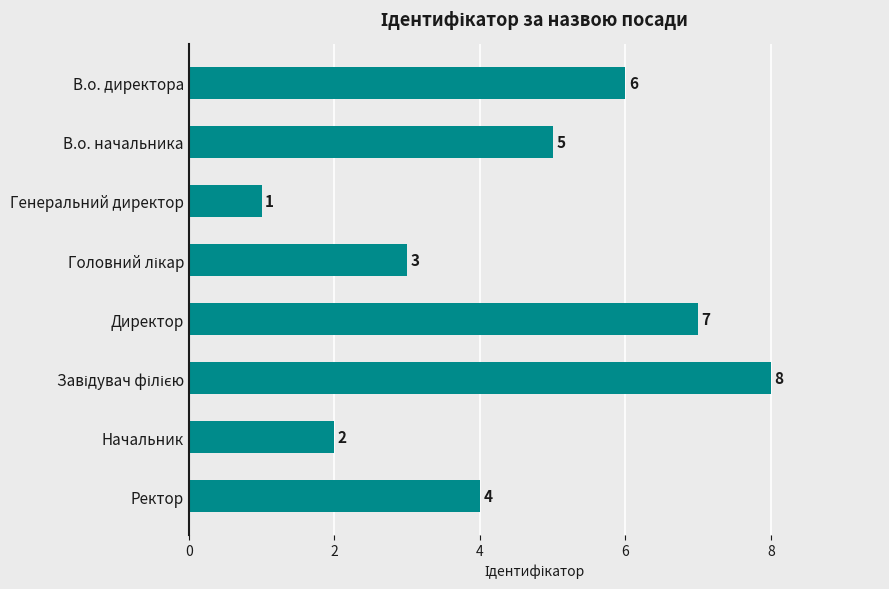

What is the ratio of the value at Ректор to the value at В.о. директора?

0.7